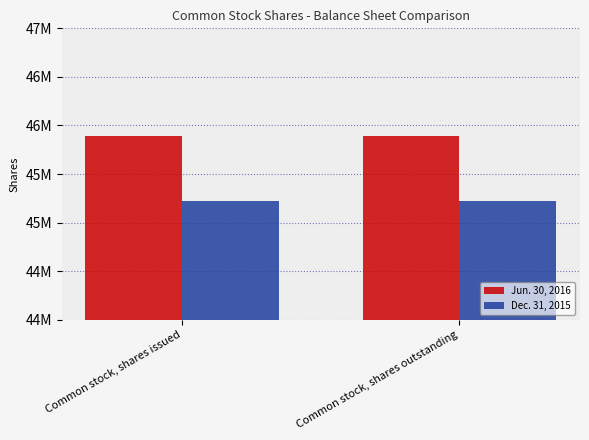

Which category has the highest value across all series?

Common stock, shares issued